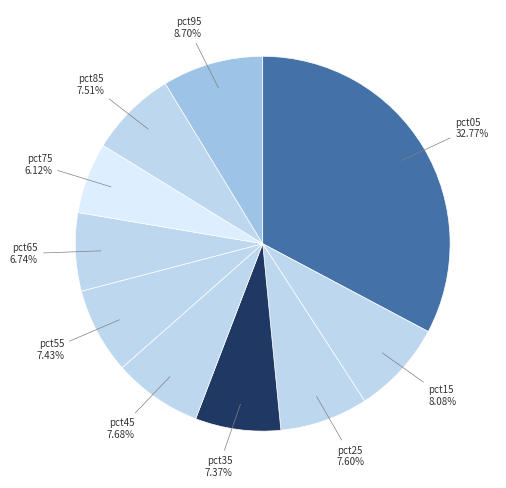

Which slice is the smallest?

pct75